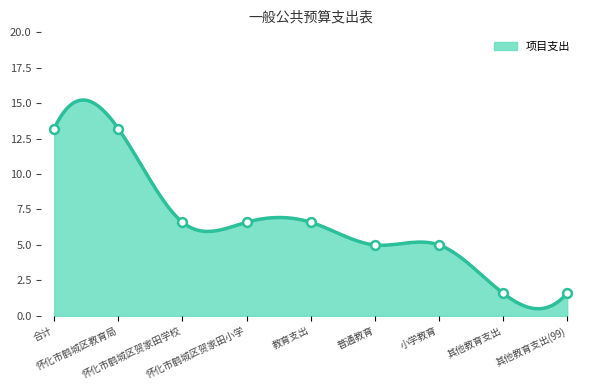

What is the change in value from 教育支出 to 其他教育支出(99)?

-5.0